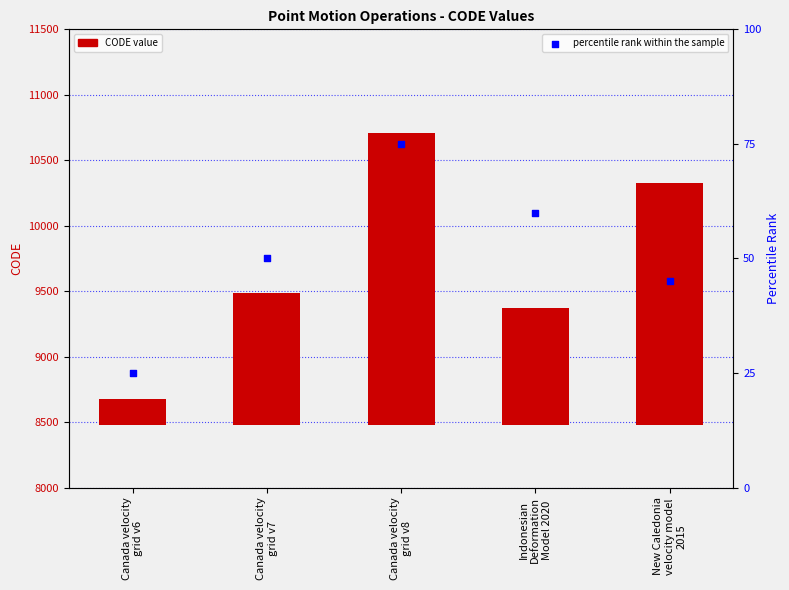

Is the value of percentile rank within the sample at New Caledonia
velocity model
2015 greater than the value of CODE at Canada velocity
grid v8?

No